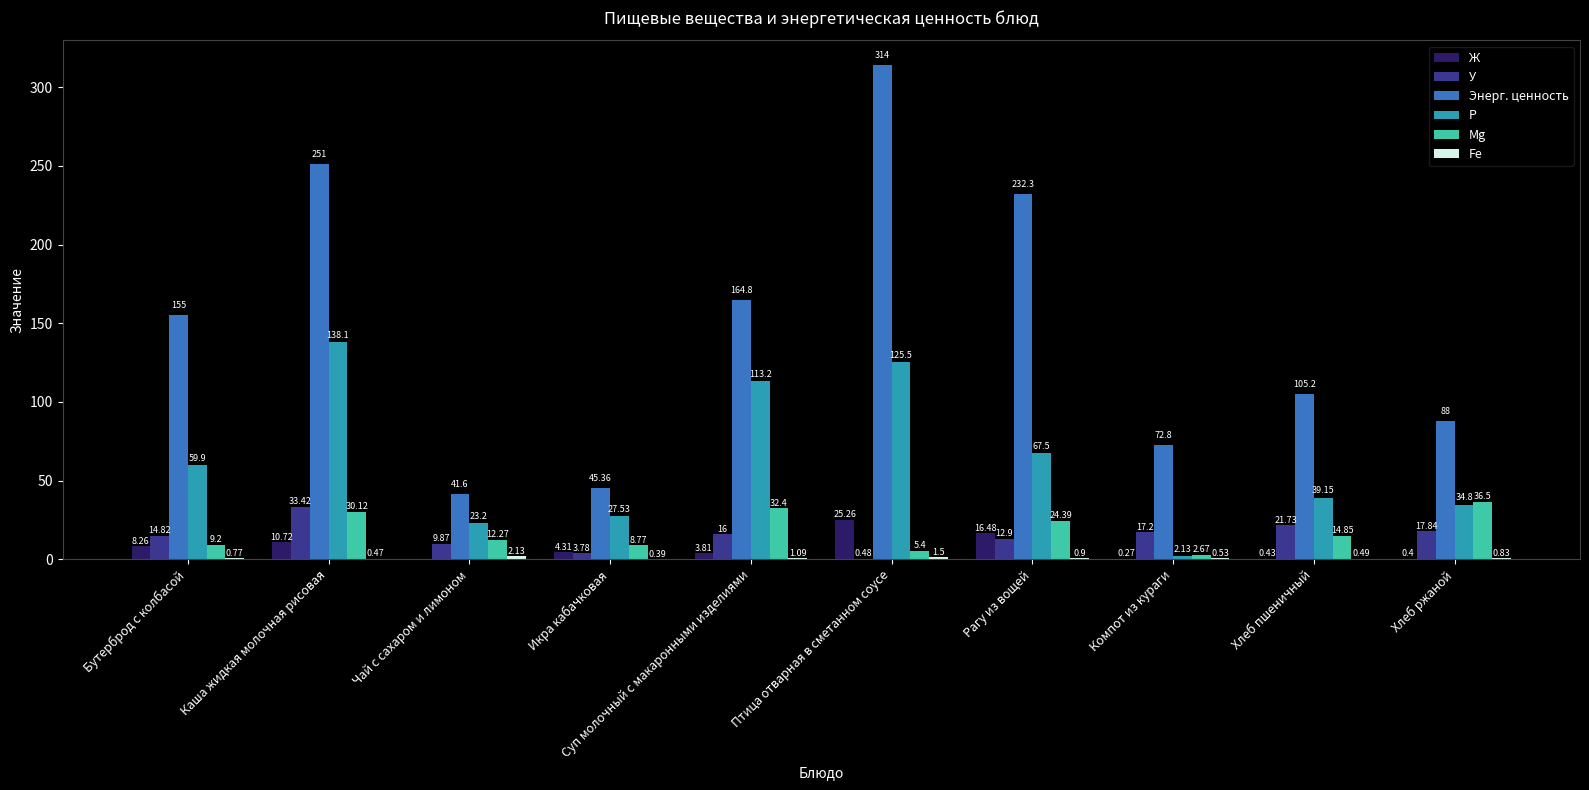

Which series changed the most between Икра кабачковая and Компот из кураги?

Энерг. ценность